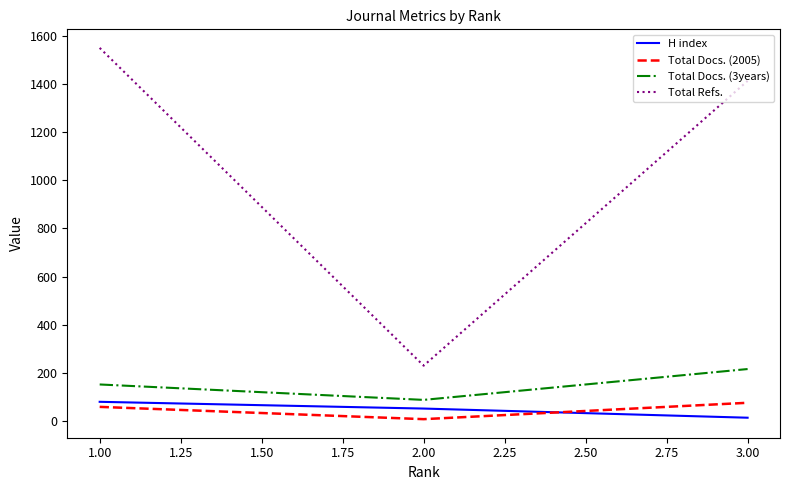

What is the difference between the maximum and second lowest values in the Total Docs. (3years) series?

64